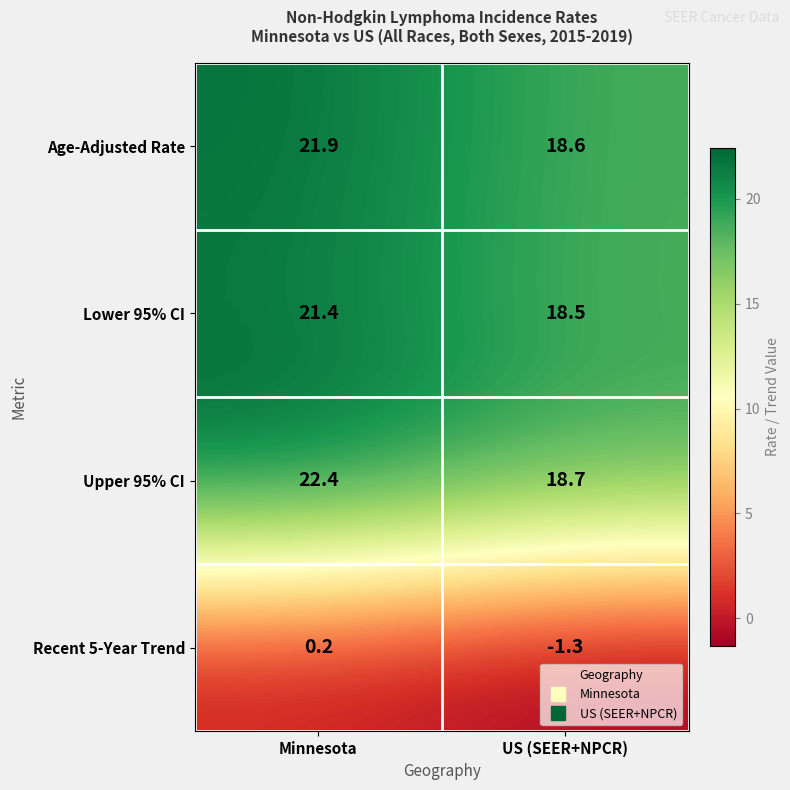

Reading left to right, transcribe all the data shown in this chart.

Age-Adjusted Rate: 21.9	18.6
Lower 95% CI: 21.4	18.5
Upper 95% CI: 22.4	18.7
Recent 5-Year Trend: 0.2	-1.3